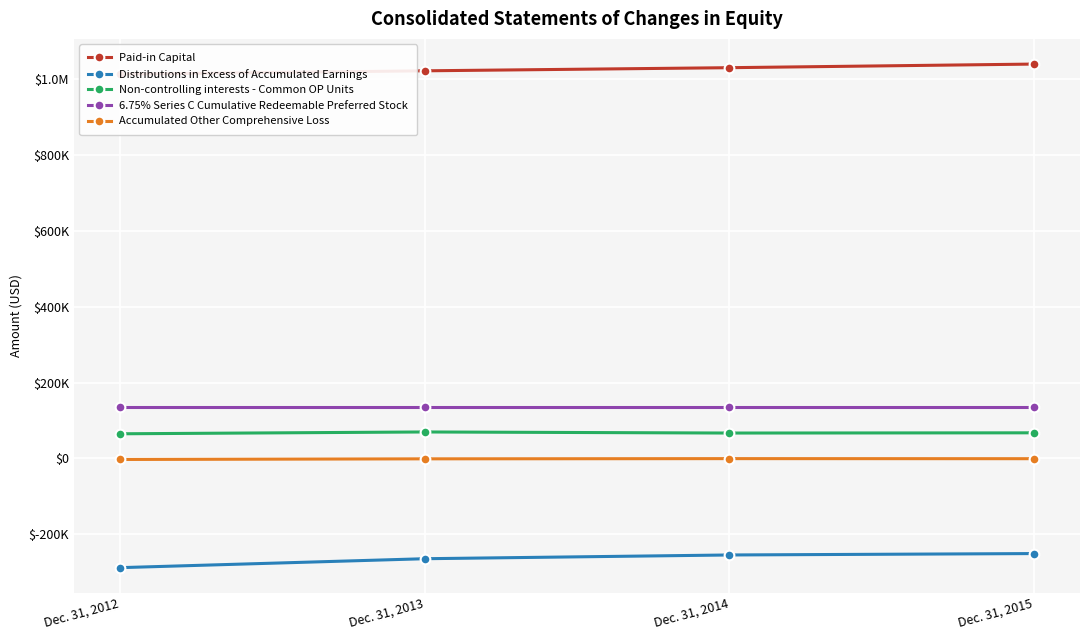

What are all the series names shown in the legend?

Paid-in Capital, Distributions in Excess of Accumulated Earnings, Non-controlling interests - Common OP Units, 6.75% Series C Cumulative Redeemable Preferred Stock, Accumulated Other Comprehensive Loss